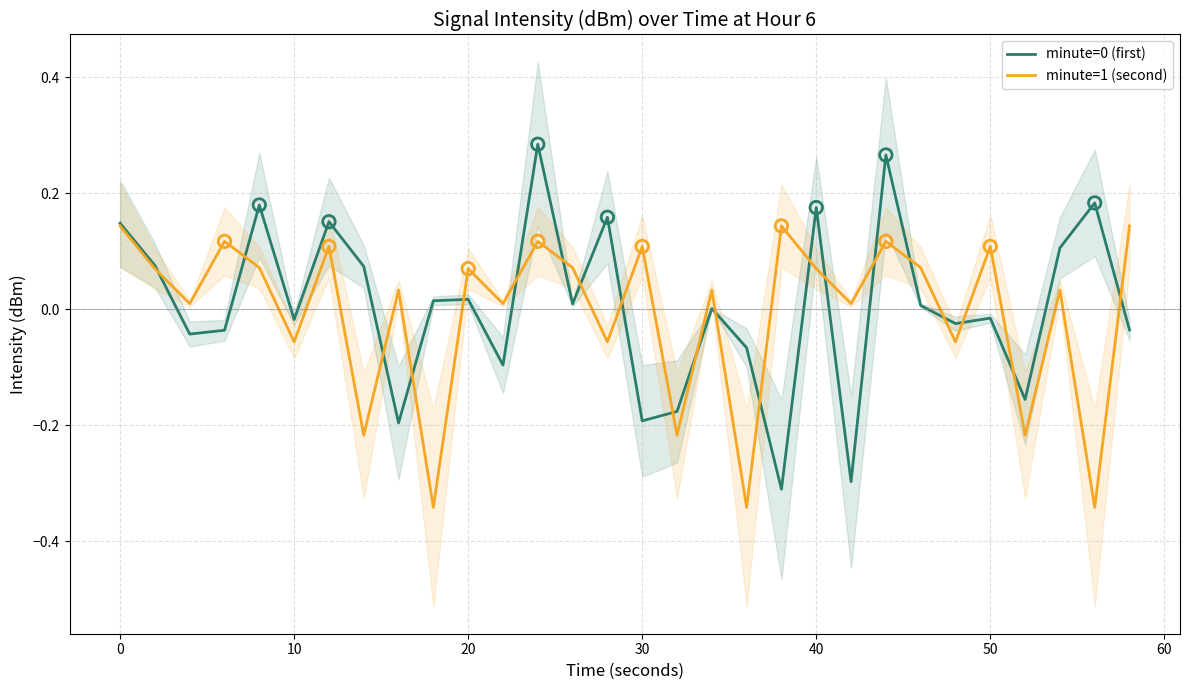

What is the total value across all series at 50?

0.1